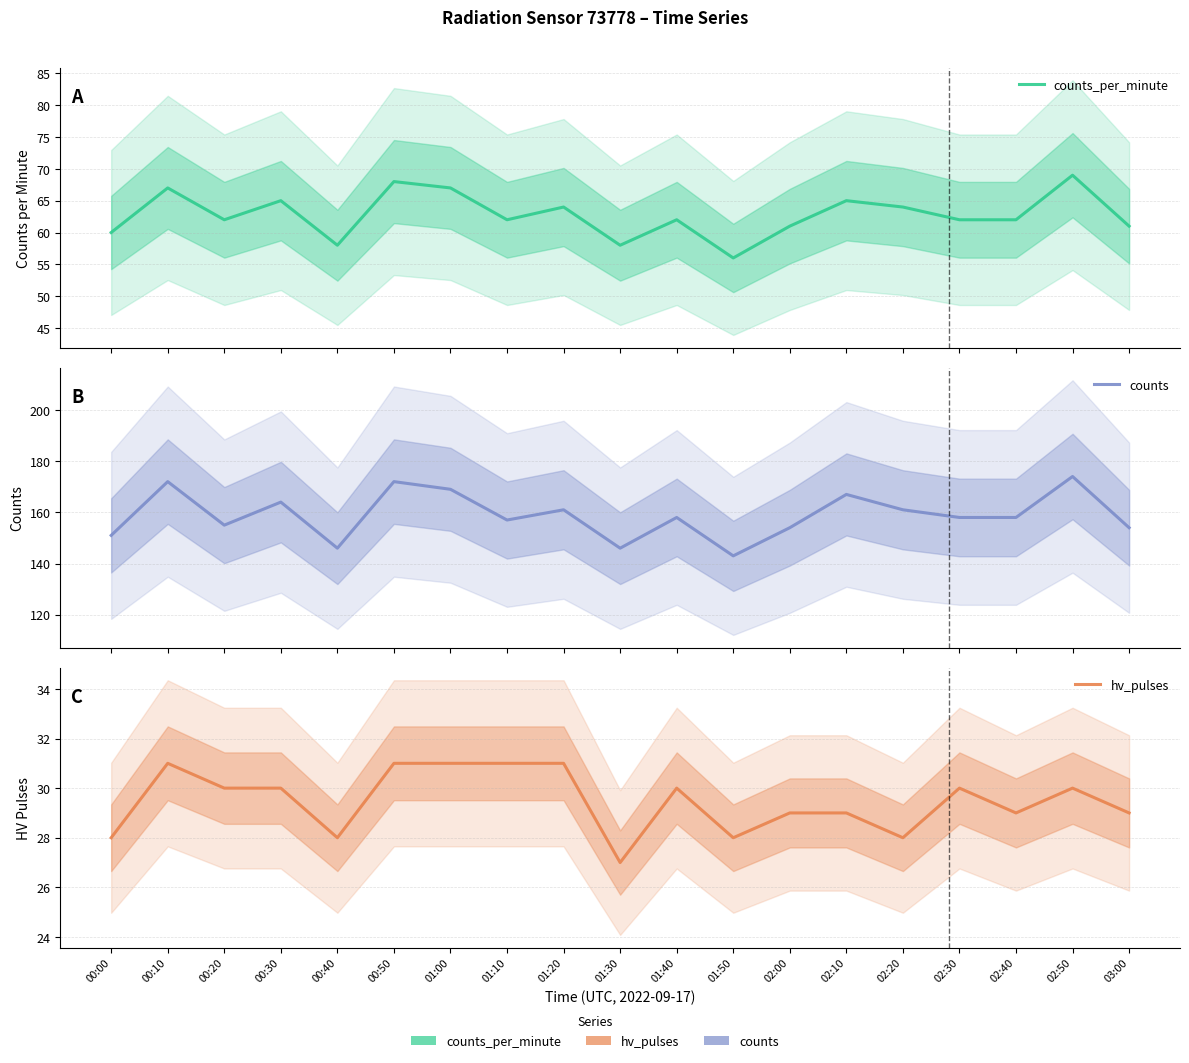

Is it true that counts equals 257 at 01:40?

False